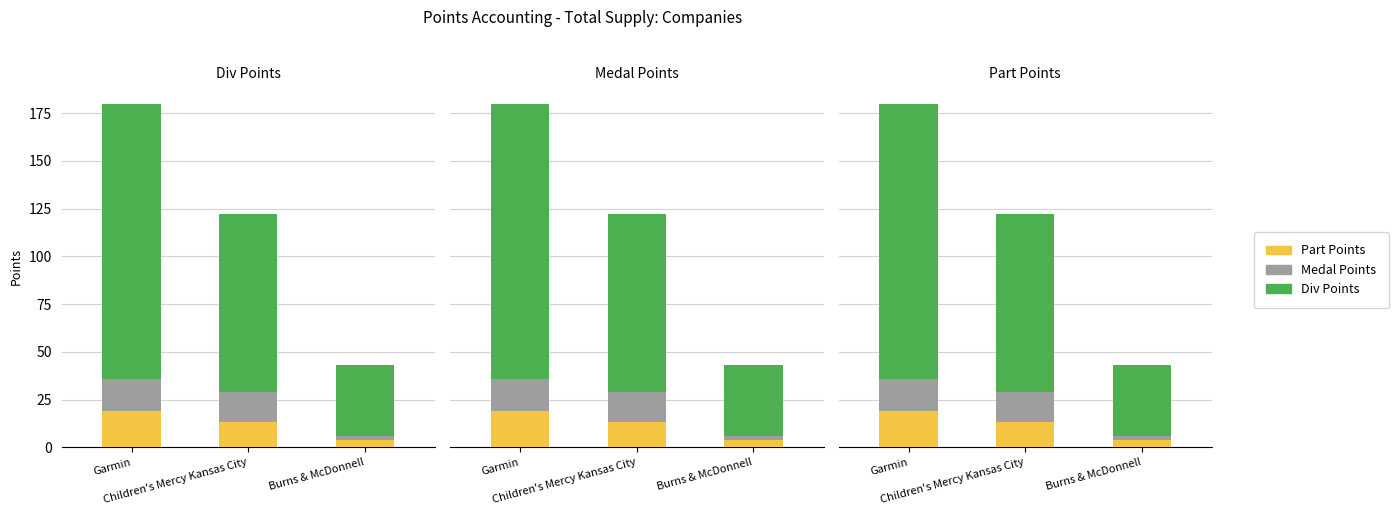

Reading right to left, list all the values displayed in this chart.

Part Points: Burns & McDonnell=4	Children's Mercy Kansas City=13	Garmin=19
Medal Points: Burns & McDonnell=2	Children's Mercy Kansas City=16	Garmin=17
Div Points: Burns & McDonnell=37	Children's Mercy Kansas City=93	Garmin=144